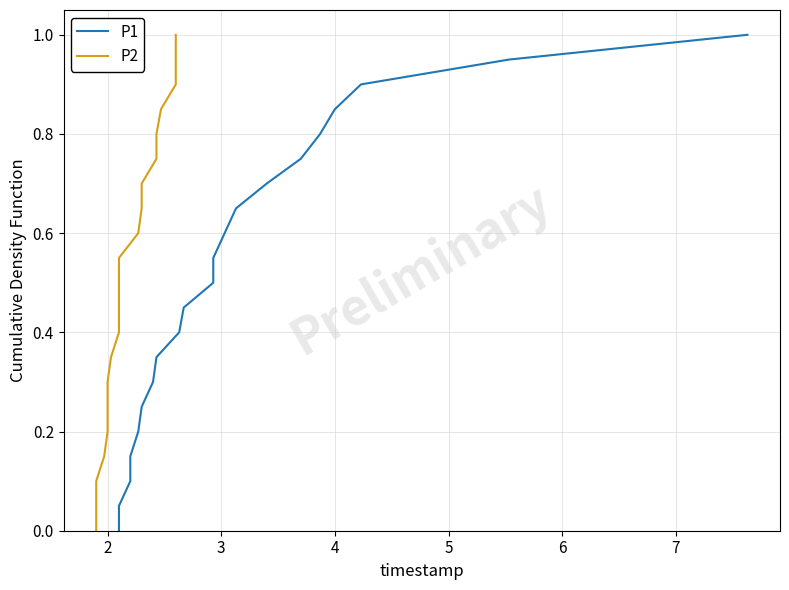

What is the value of the P2 point at the 8th from the left?

0.3